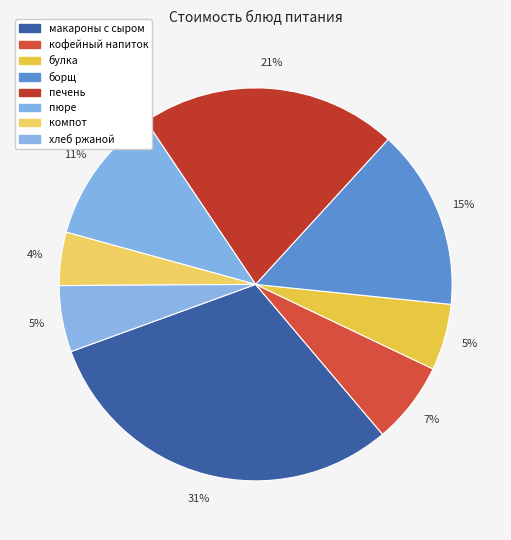

Count the number of slices in the pie.

8